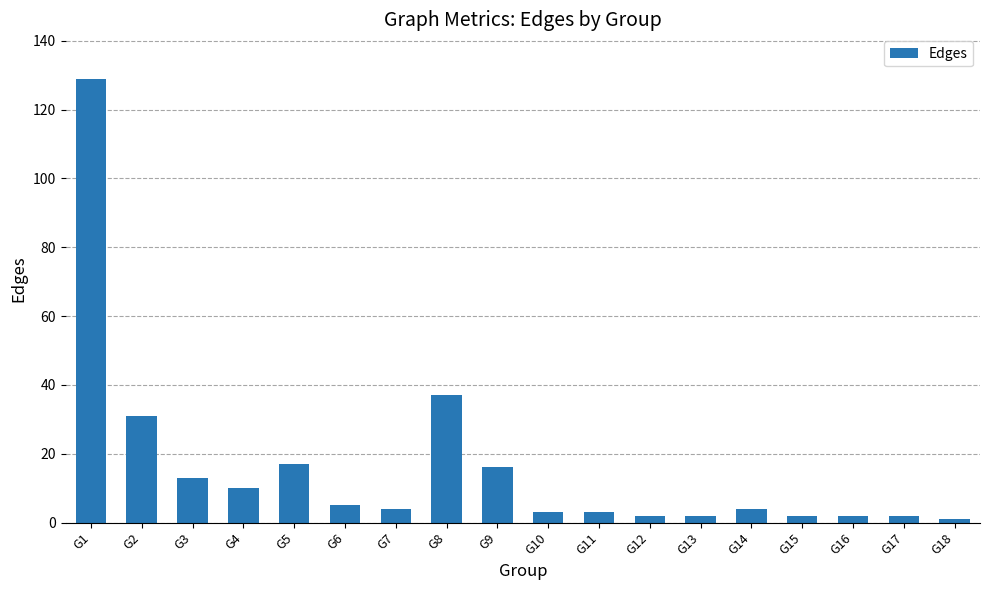

What is the value of the 6th bar from the left?

5